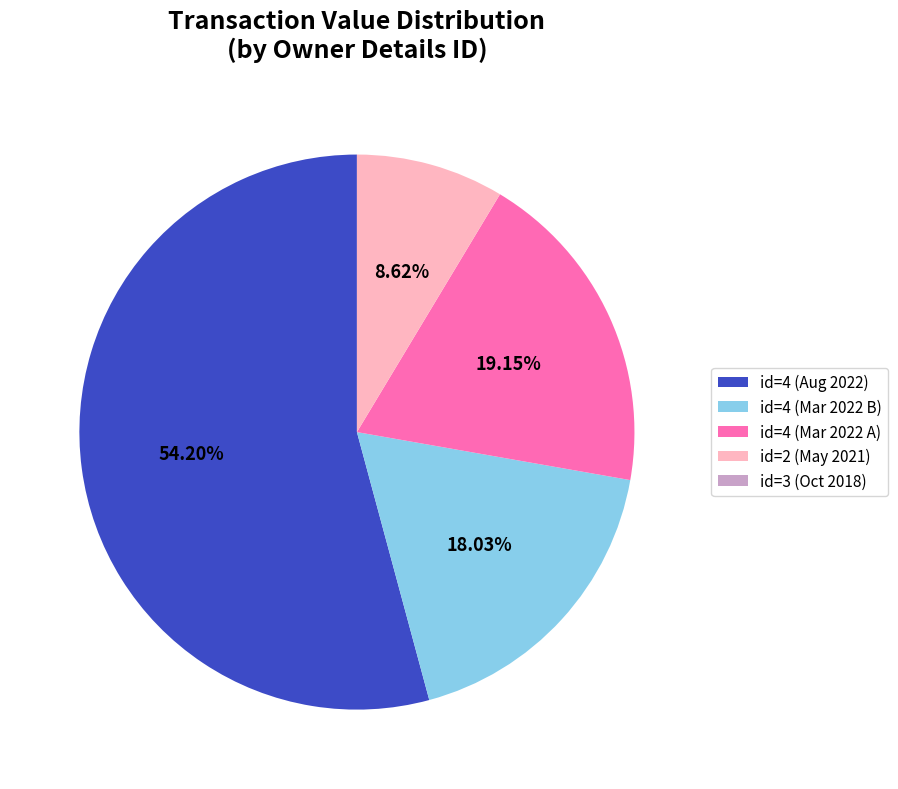

Which category accounts for the majority?

id=4 (Aug 2022)